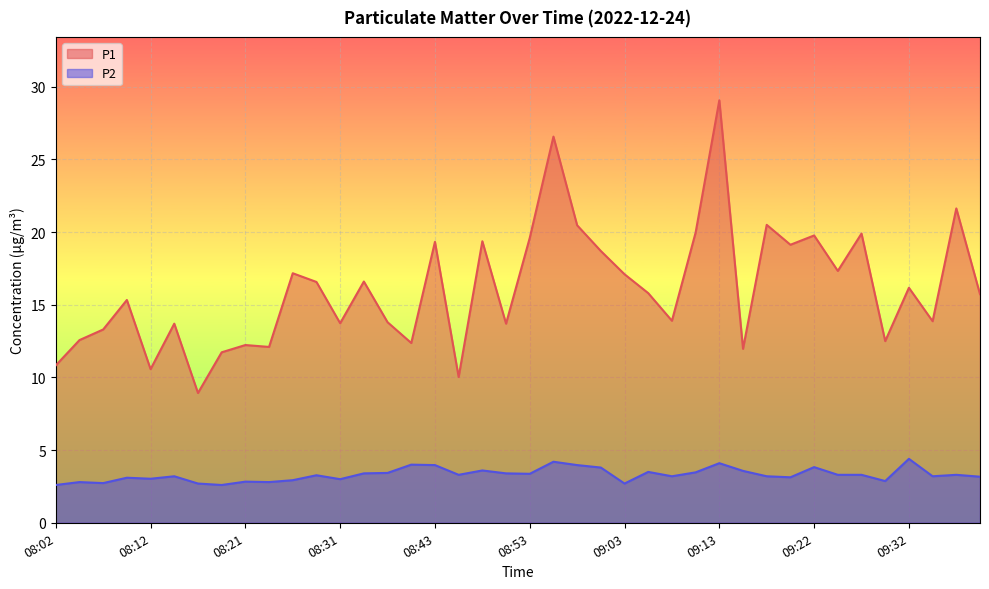

The P2 series shows 1.1 at 09:17. True or false?

False